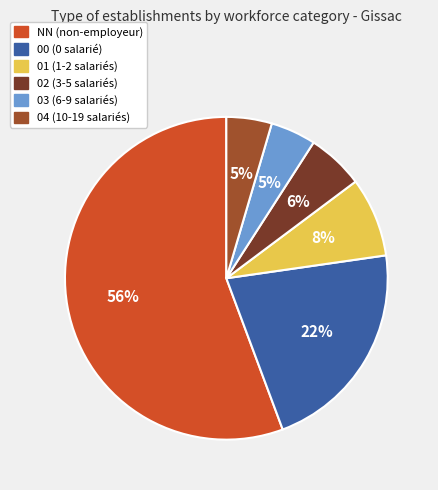

To the nearest percent, what percentage of the pie is 02?

6%